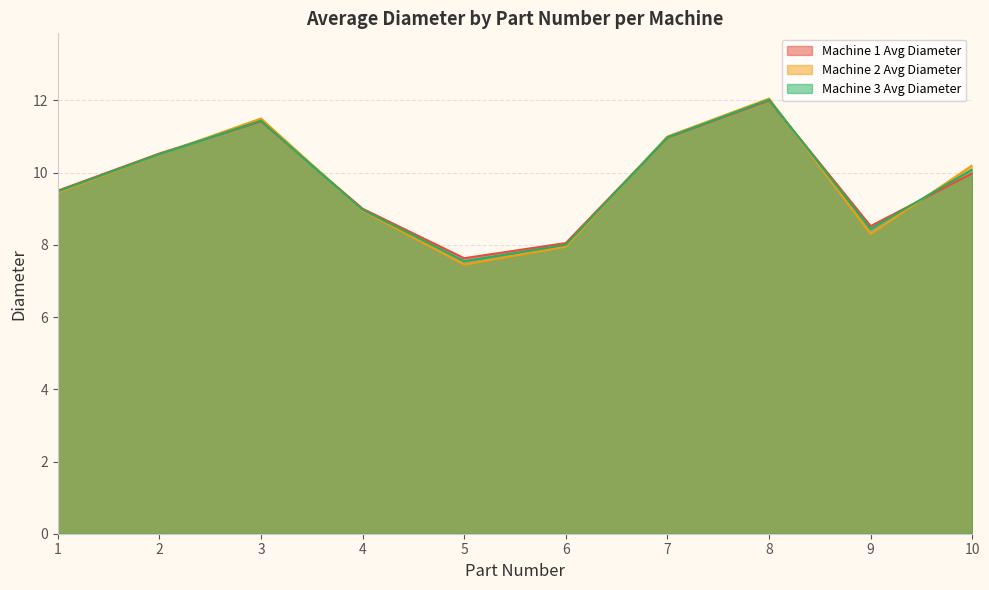

Between which two adjacent categories do Machine 3 Avg Diameter and Machine 2 Avg Diameter first intersect?

2 and 3